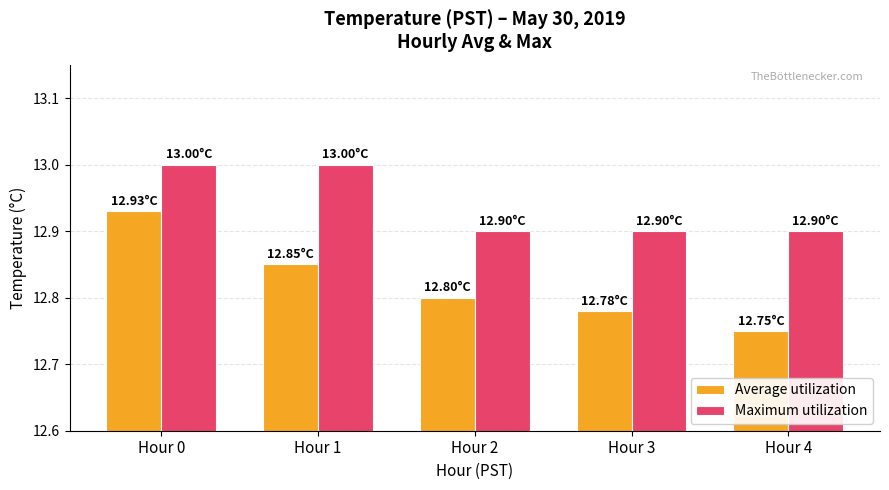

What is the difference between the maximum and second lowest values in the Maximum utilization series?

0.1